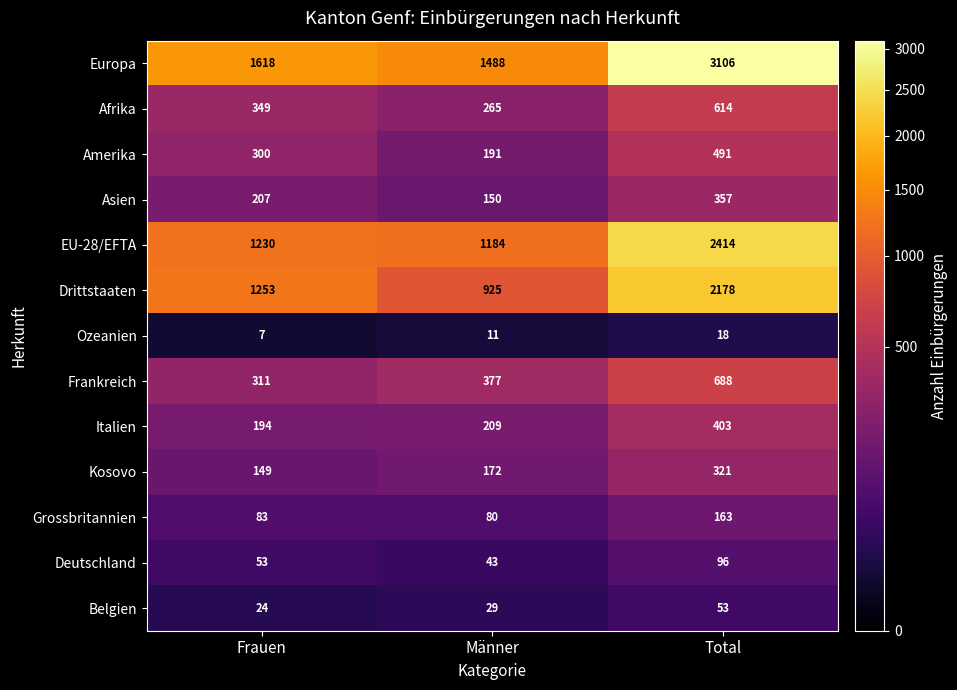

Between Frauen and Total, which series saw the biggest shift?

Europa